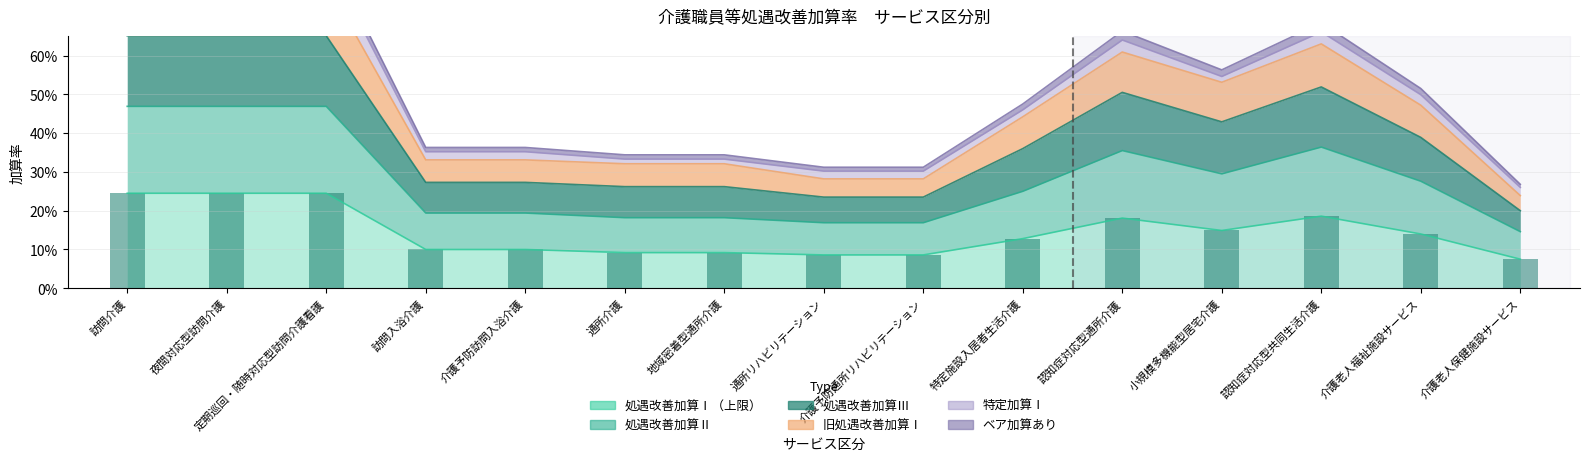

What is the greatest value displayed?

0.9